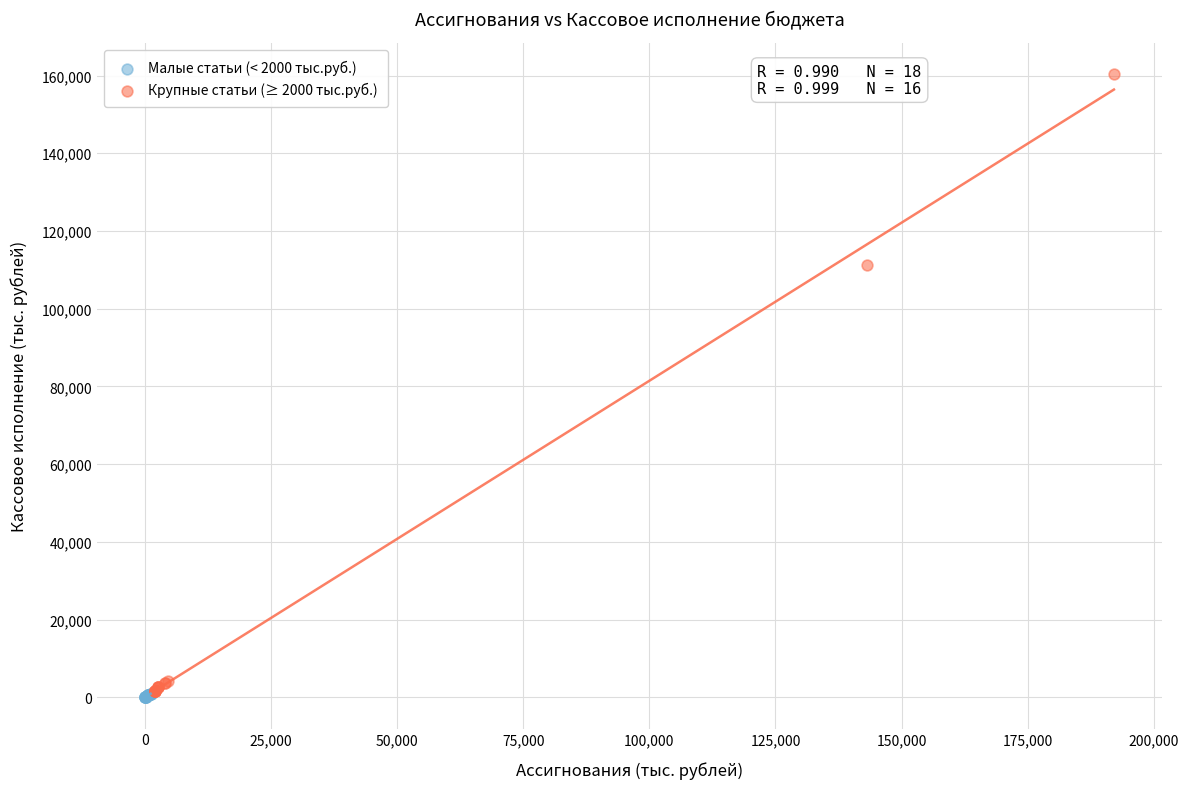

Which series reaches the minimum Y coordinate?

Малые статьи (< 2000 тыс.руб.)